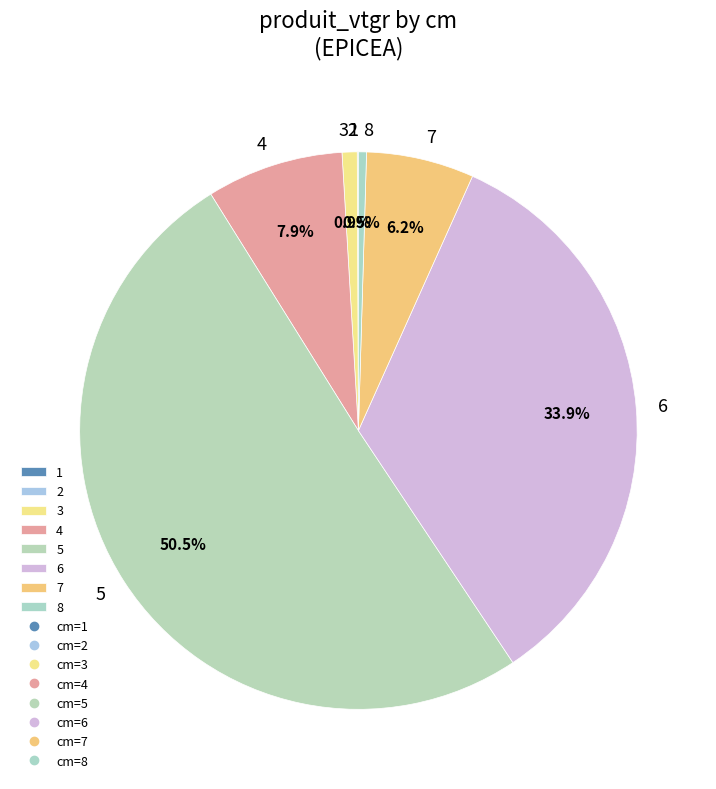

To the nearest percent, what is the difference between the largest and smallest slice percentages?

50%